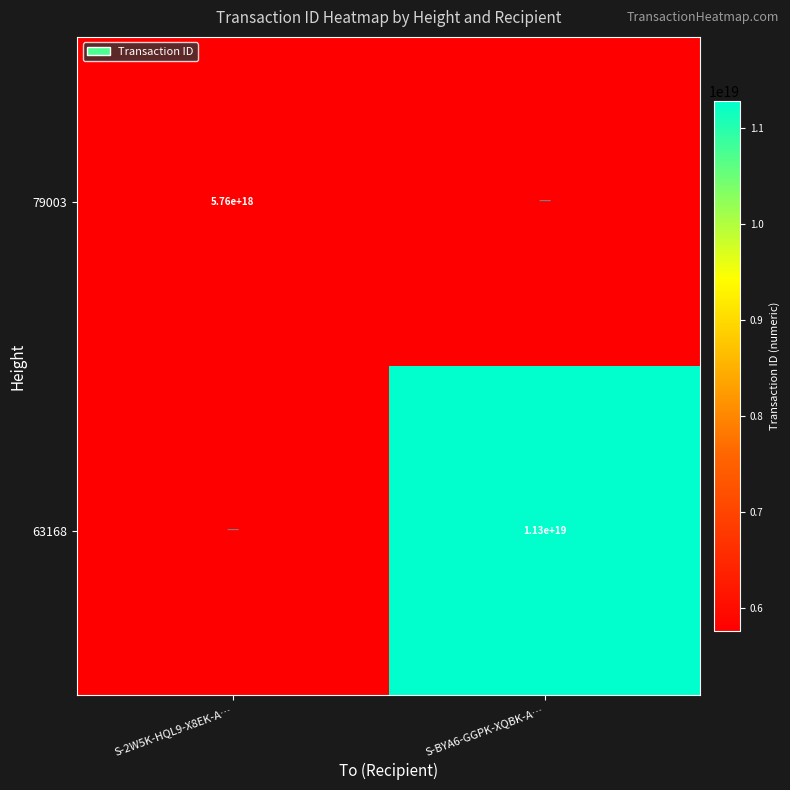

Is it true that 63168 equals 11300000000000000000 at S-BYA6-GGPK-XQBK-A…?

True